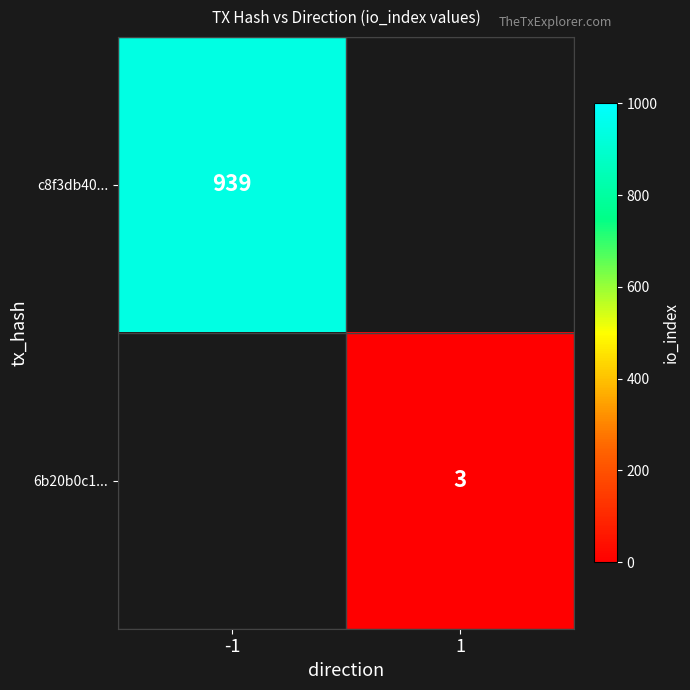

The 6b20b0c1... series shows 3 at 1. True or false?

True